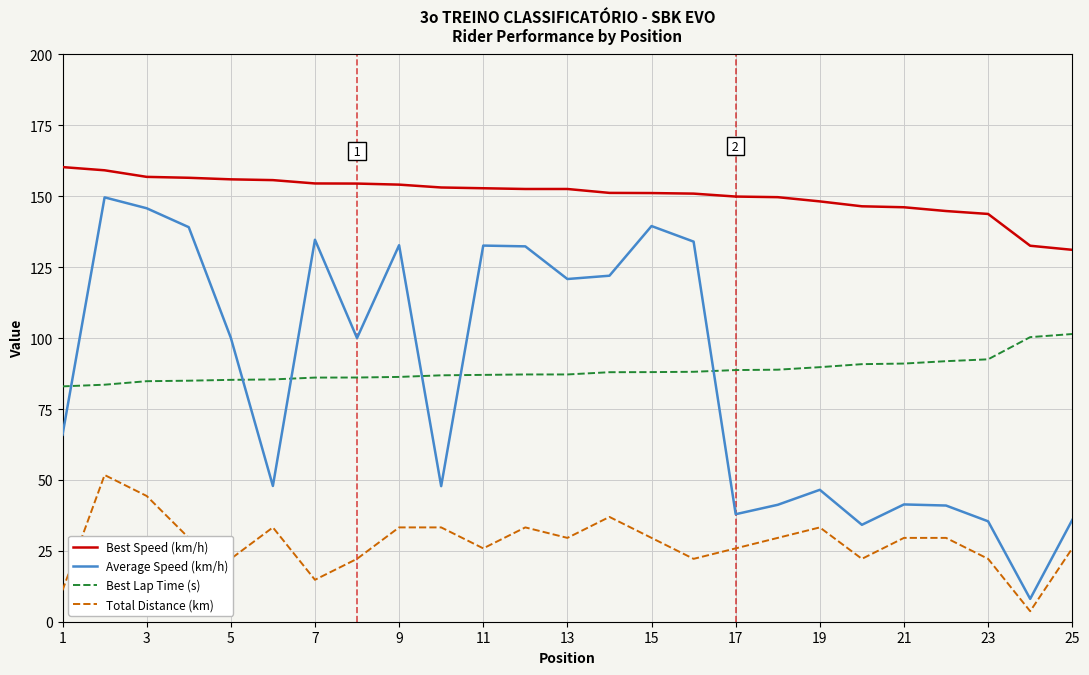

What is the maximum value shown in the chart?

160.3